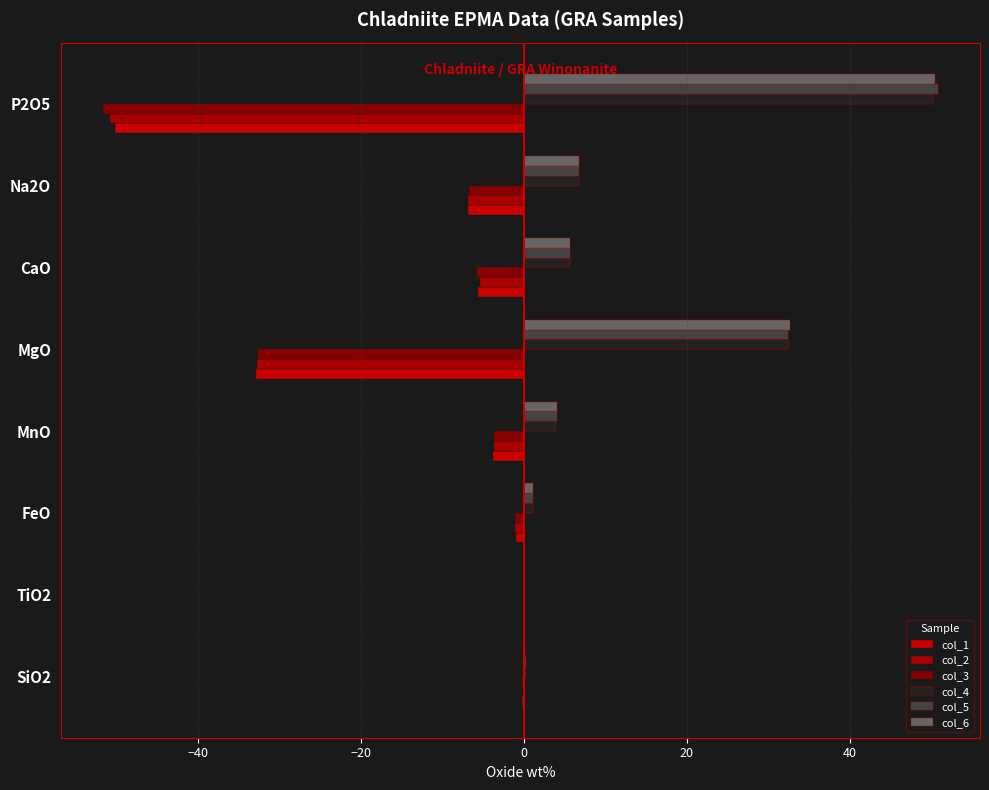

How many data points does each series have?

8